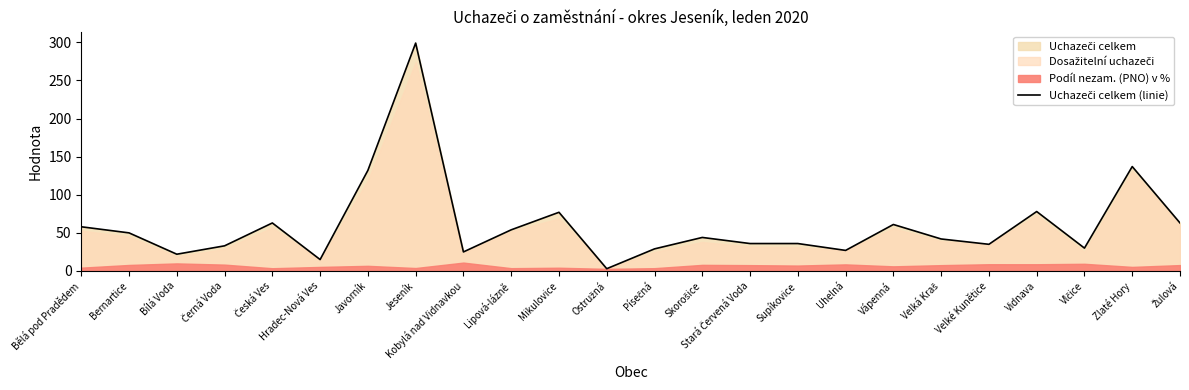

Rank the categories by value from lowest to highest.

Ostružná, Hradec-Nová Ves, Bílá Voda, Kobylá nad Vidnavkou, Uhelná, Písečná, Vlčice, Černá Voda, Velké Kunětice, Stará Červená Voda, Supíkovice, Velká Kraš, Skorošice, Bernartice, Lipová-lázně, Bělá pod Pradědem, Vápenná, Česká Ves, Žulová, Mikulovice, Vidnava, Javorník, Zlaté Hory, Jeseník